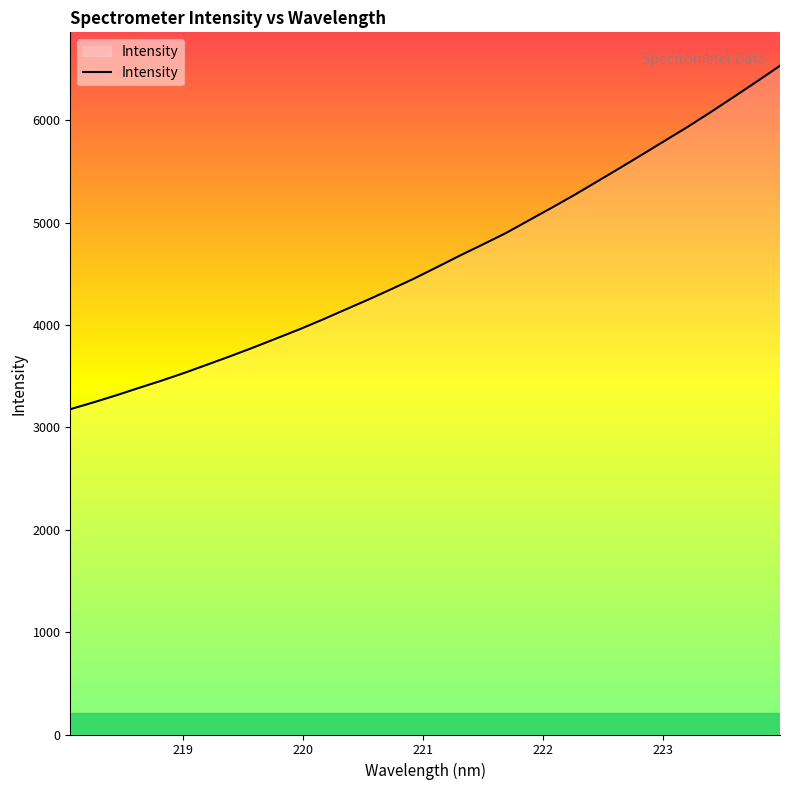

What is the smallest value displayed?

3177.0